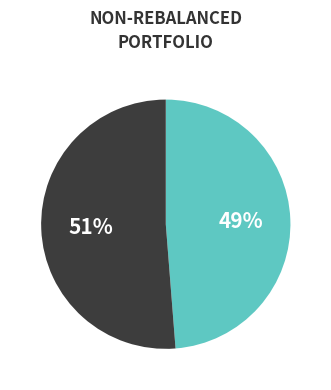

Is there any slice that represents more than half of the pie?

Yes